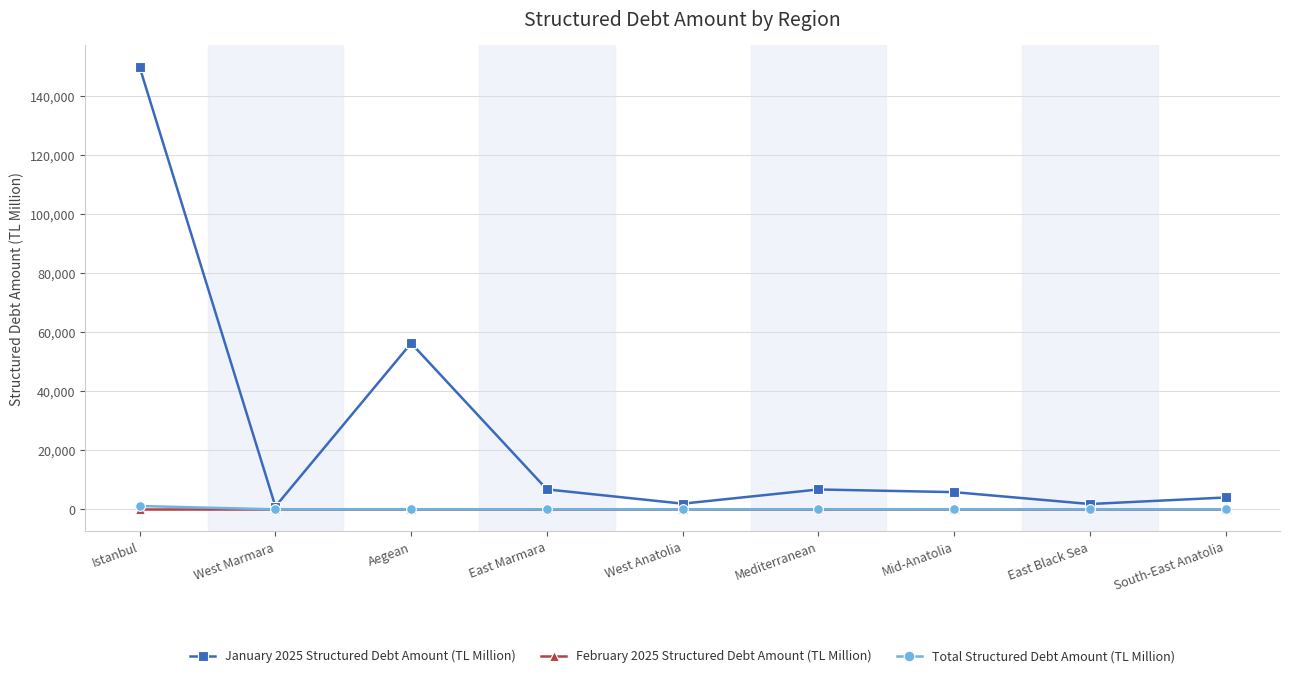

What is the label of the 8th point from the left?

East Black Sea